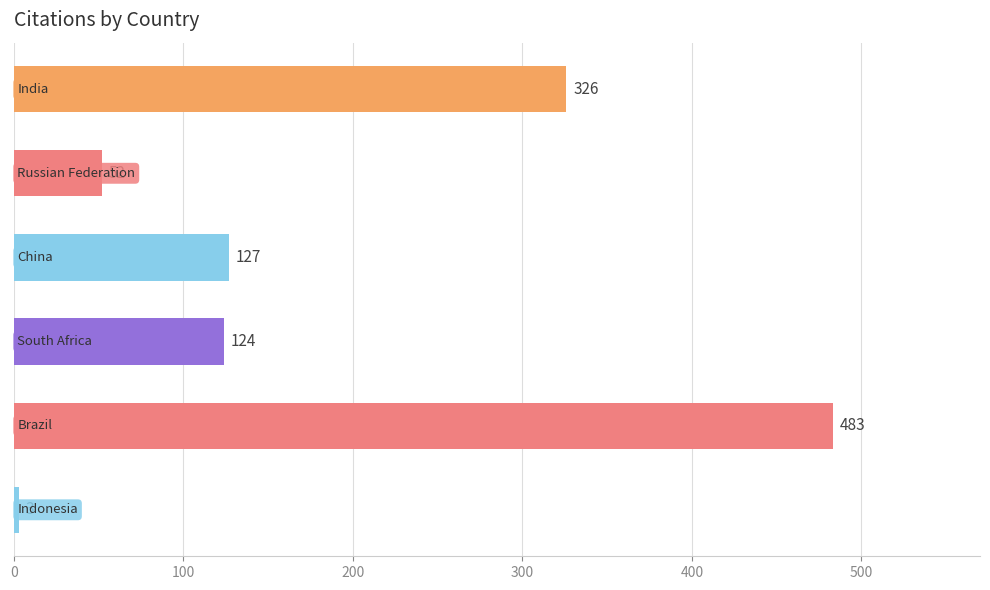

What is the minimum value shown in the chart?

3